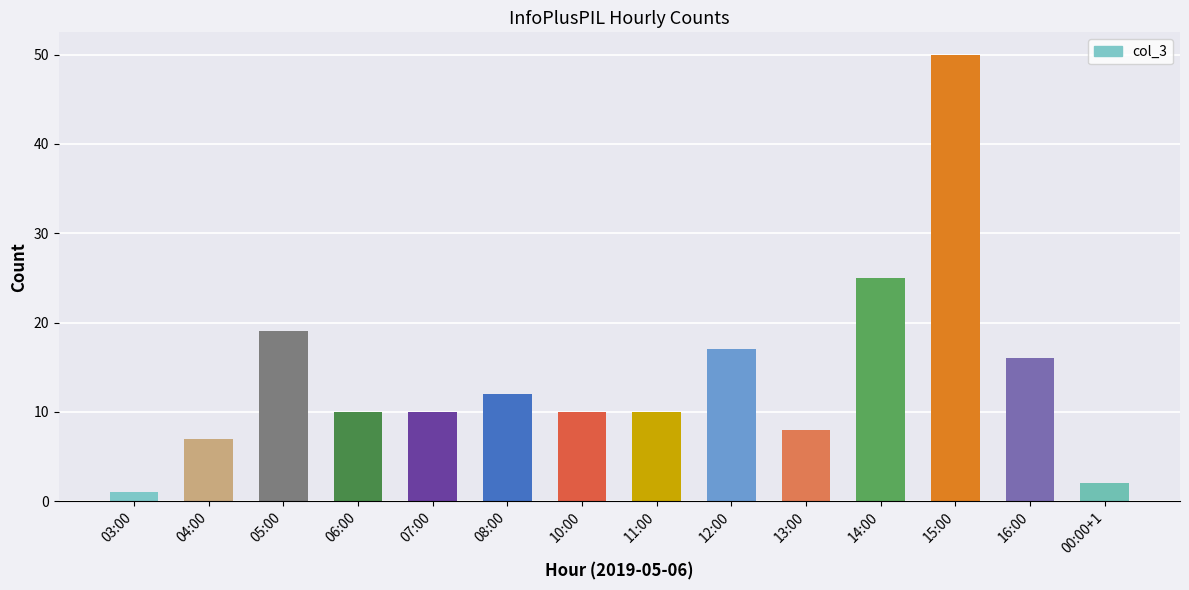

Reading right to left, list all the values displayed in this chart.

2	16	50	25	8	17	10	10	12	10	10	19	7	1